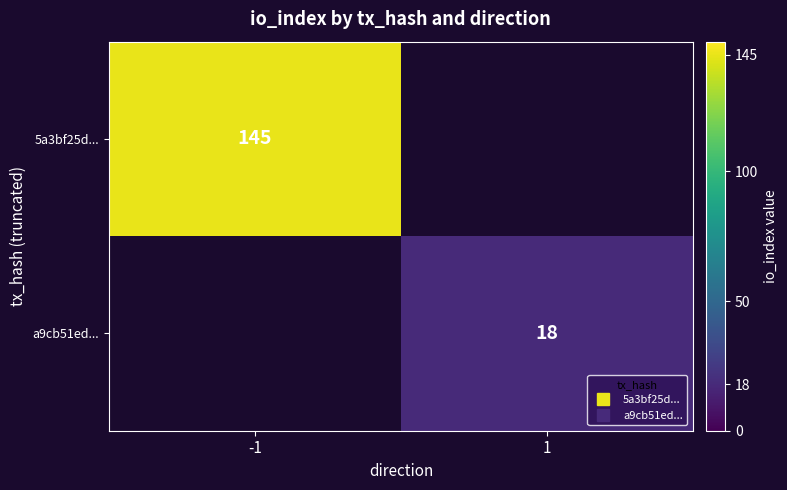

What is the sum of the a9cb51ed... values at -1 and 1?

18